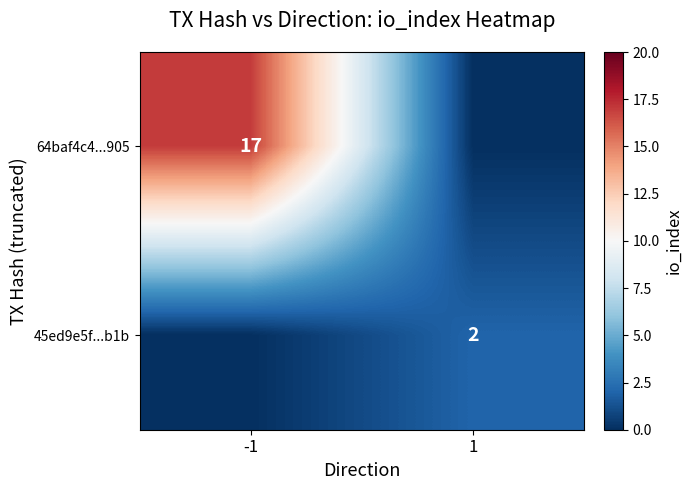

True or false: 64baf4c4...905 has a value of 17 at -1.

True